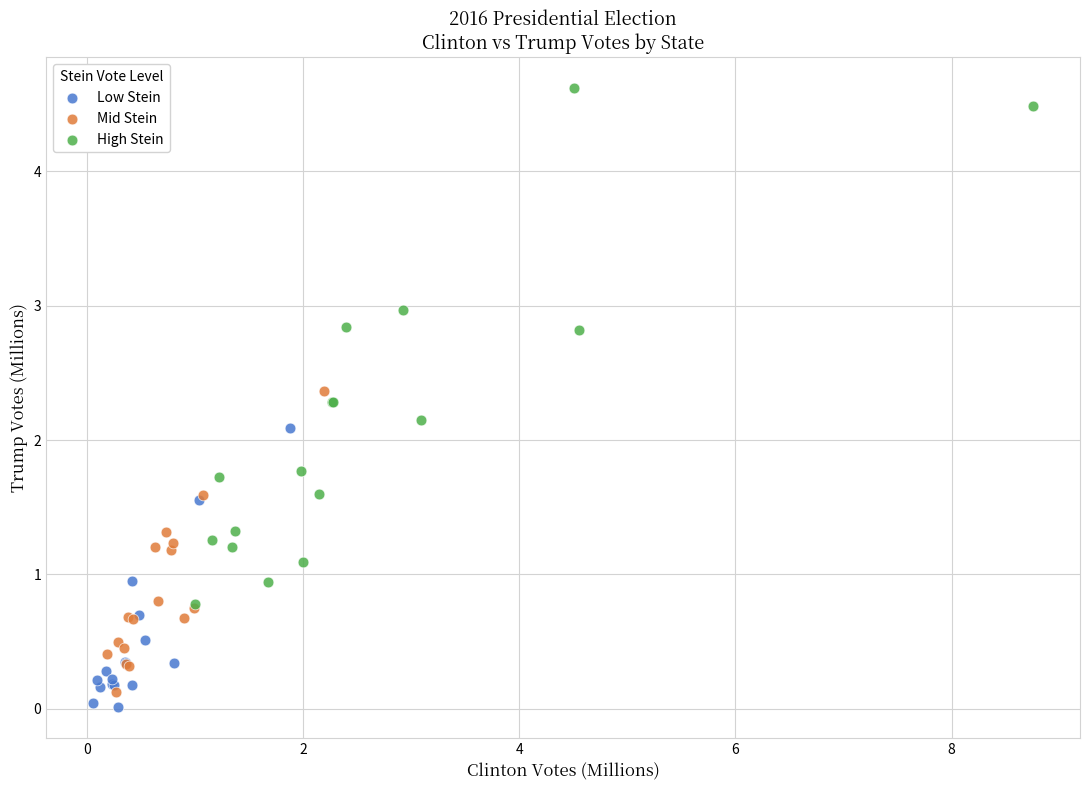

Which series has the widest spread of Y values?

High Stein